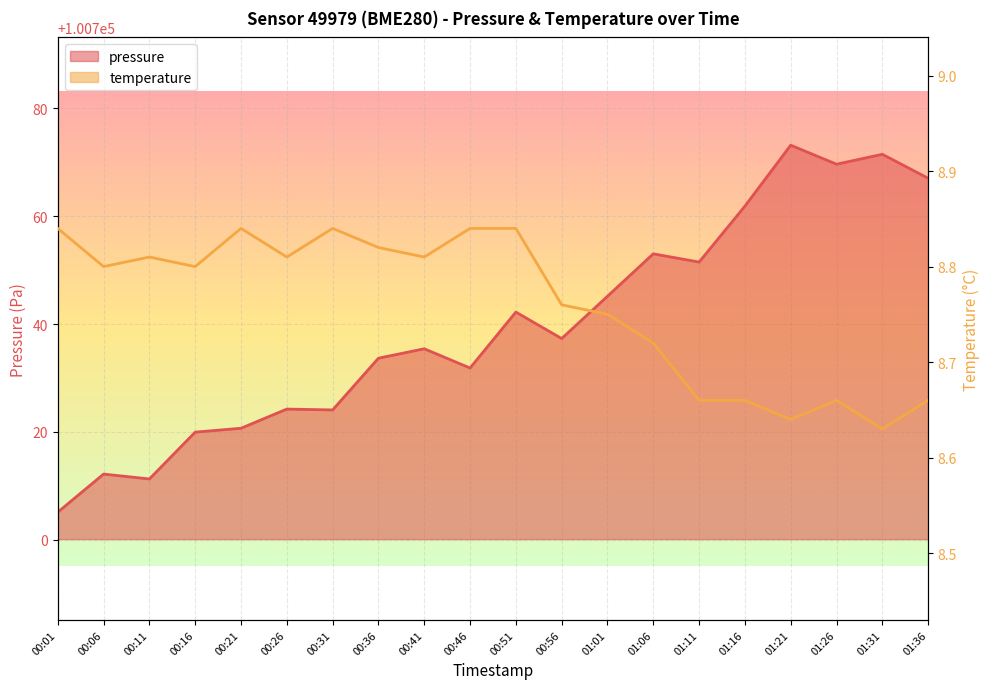

What is the label of the 4th point from the right?

01:21